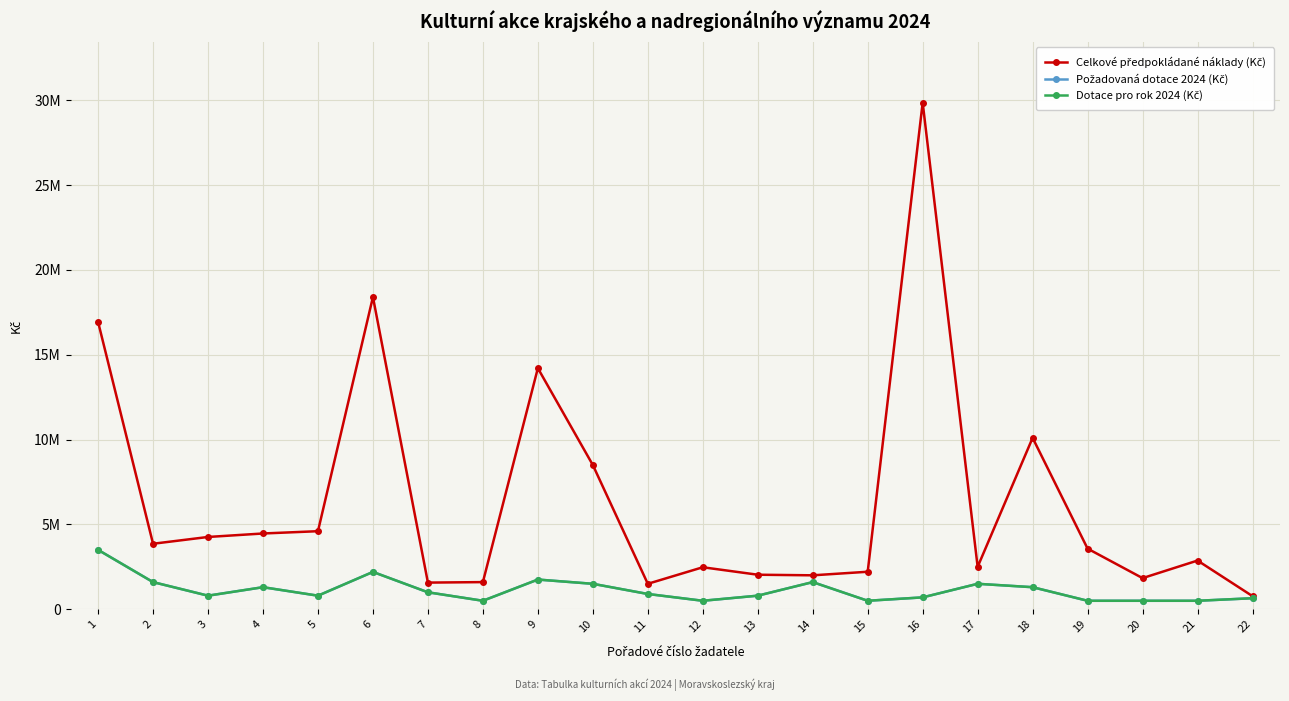

Where is the first local maximum for Požadovaná dotace 2024 (Kč)?

4